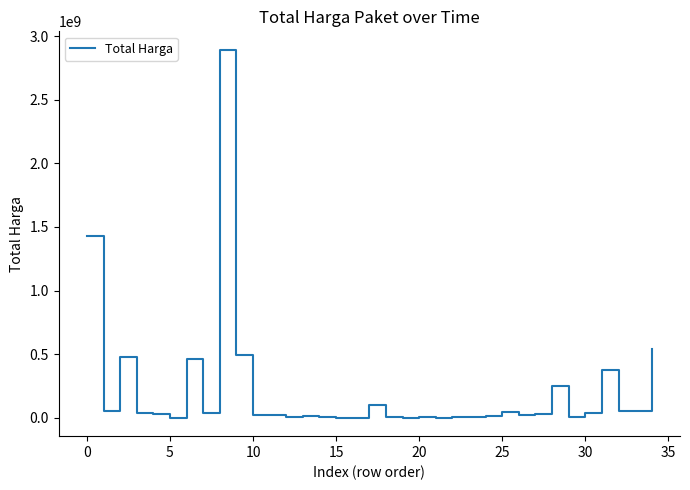

What is the difference between the maximum and minimum values?

2892044000